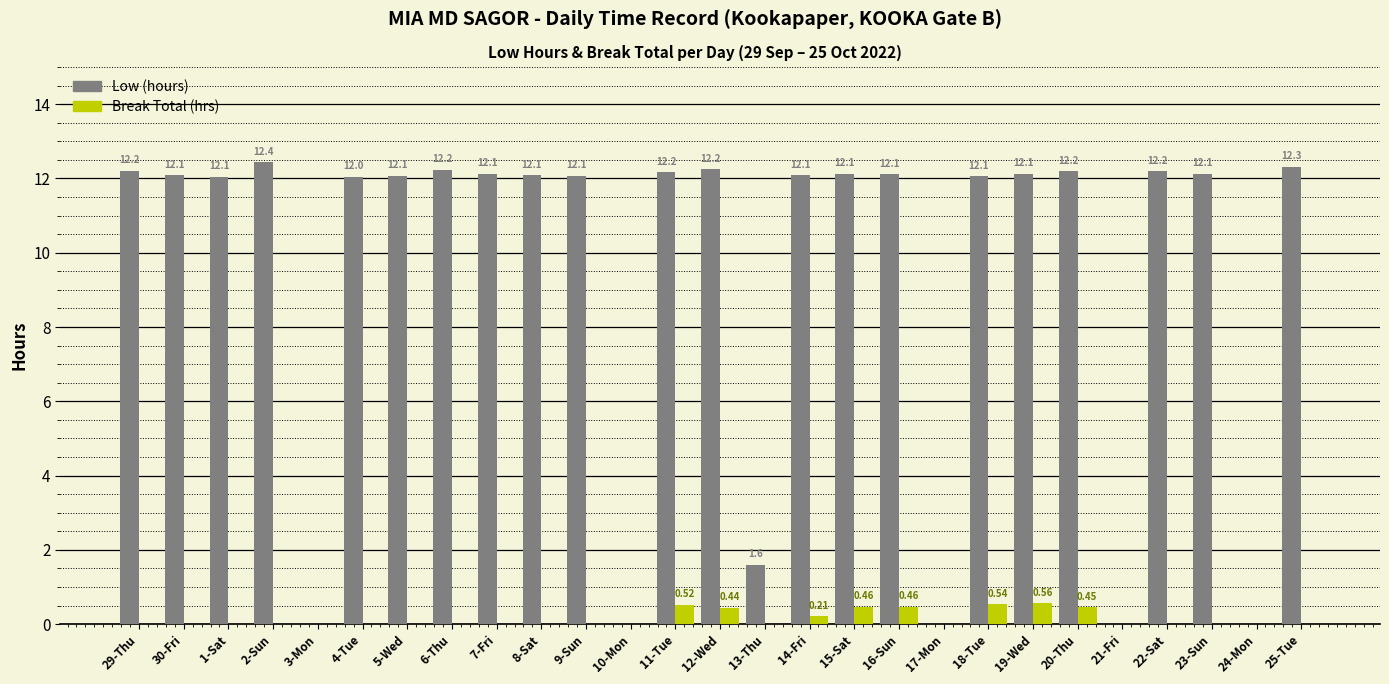

How many positive values does the Break Total (hrs) series have?

8